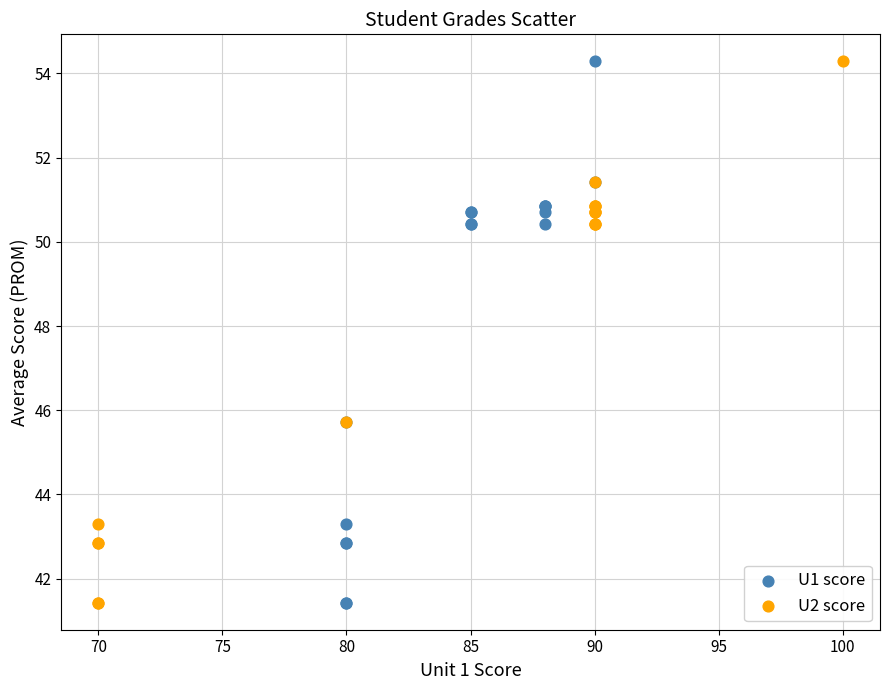

What are all the series names shown in the legend?

U1 score, U2 score